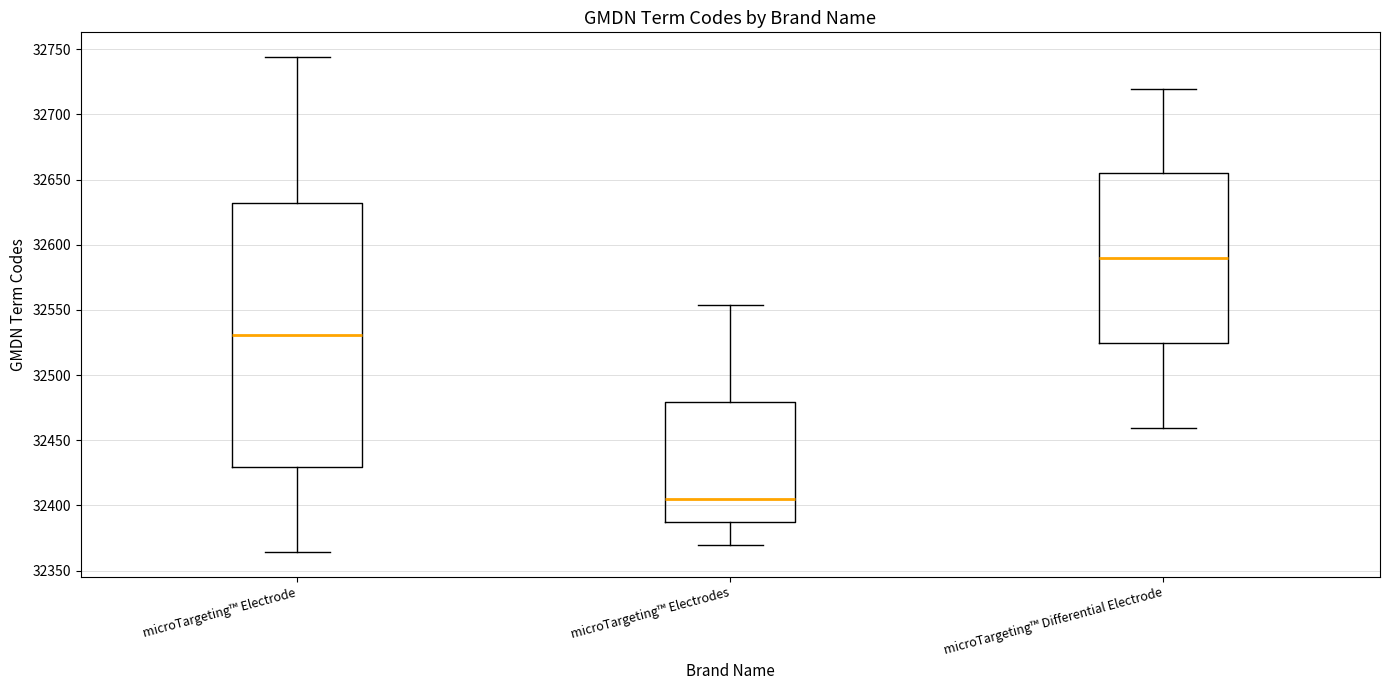

Which box's median line is the highest?

microTargeting™ Differential Electrode